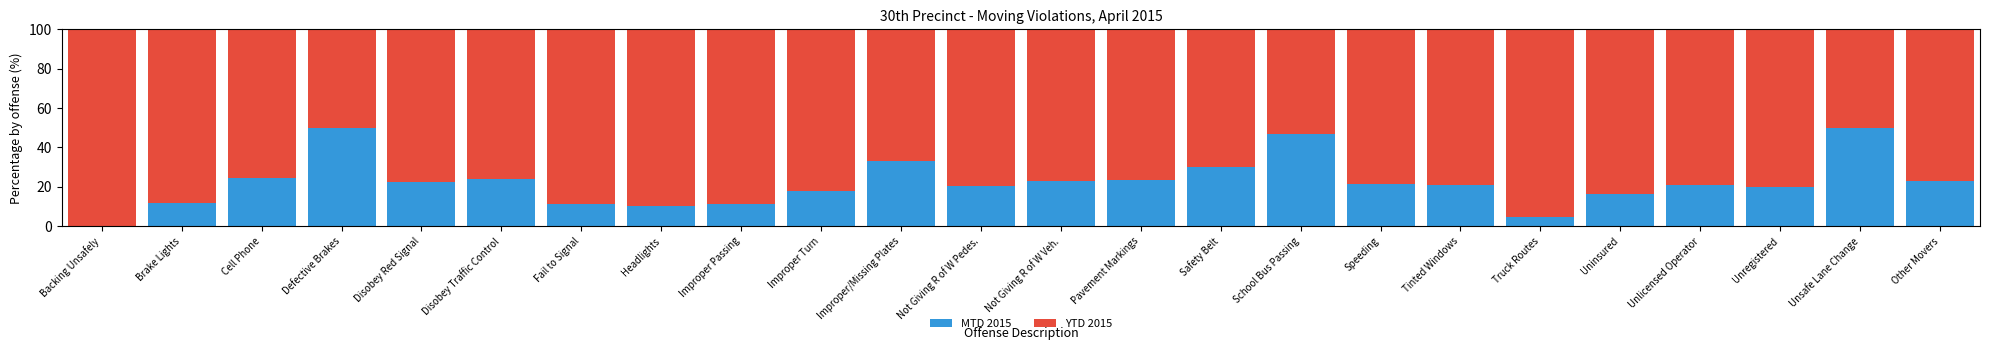

What are all the series names shown in the legend?

MTD 2015, YTD 2015